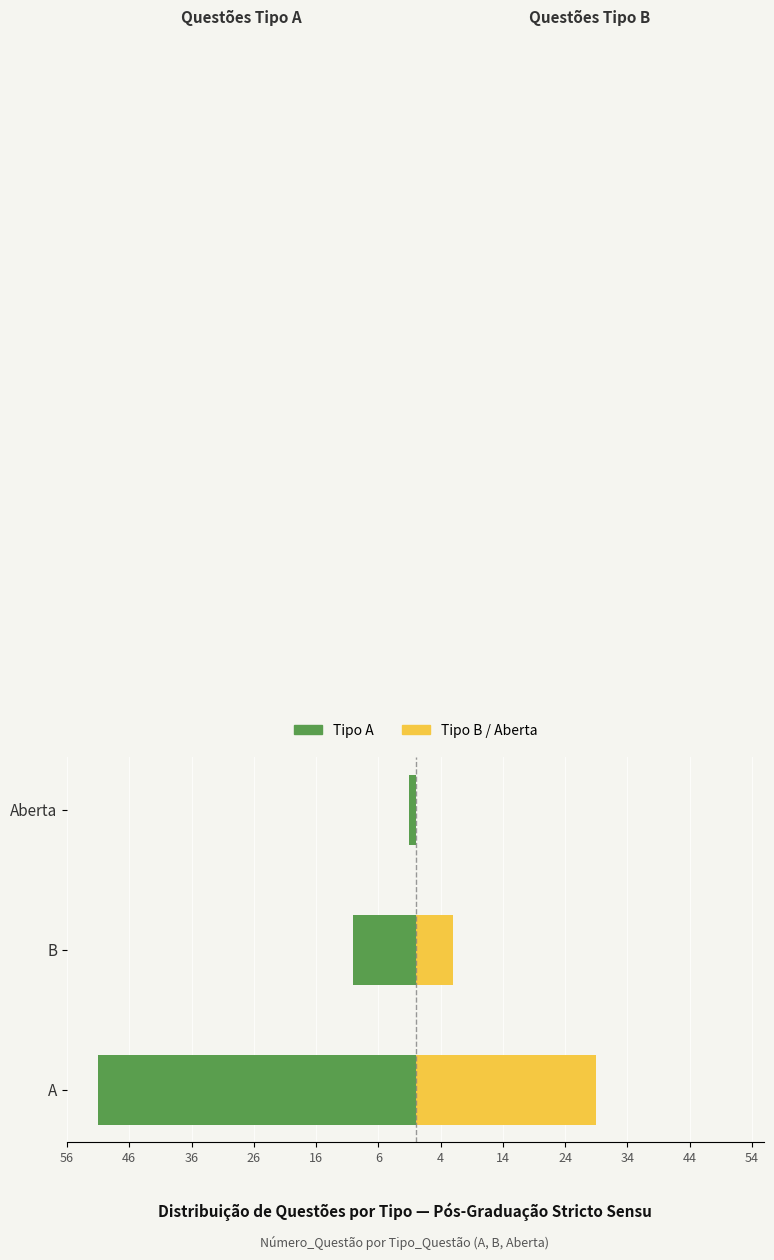

How many groups of bars are there?

3